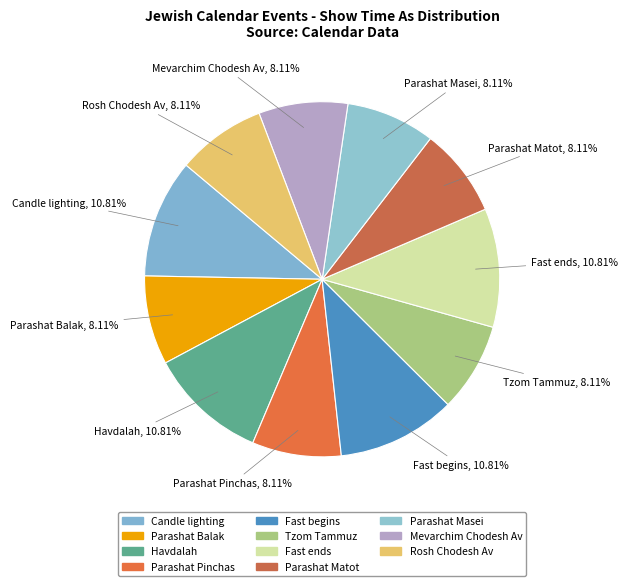

How many slices are in this pie chart?

11